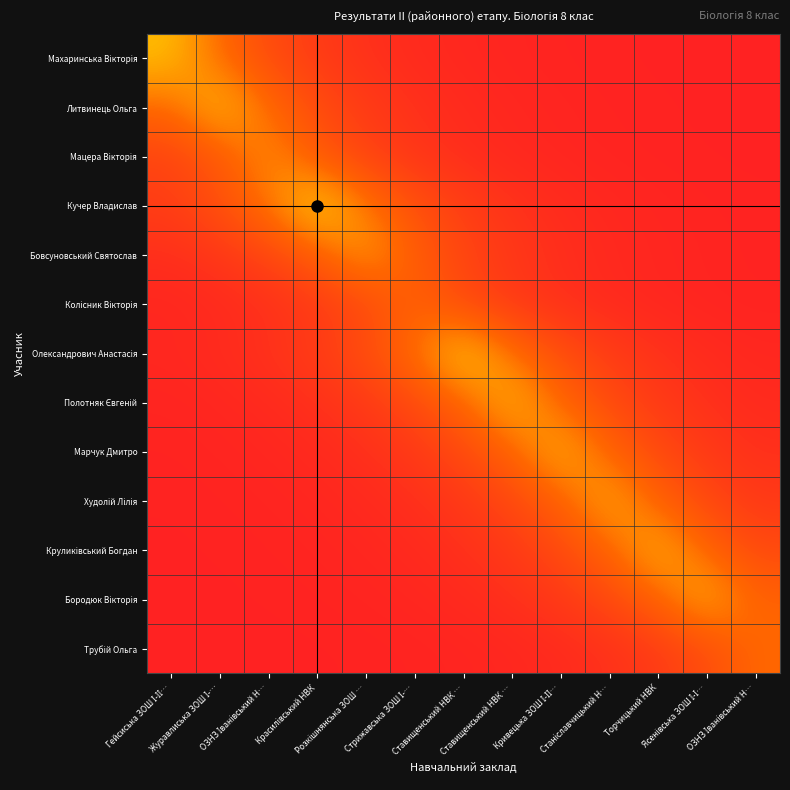

How many categories are shown in the chart?

13